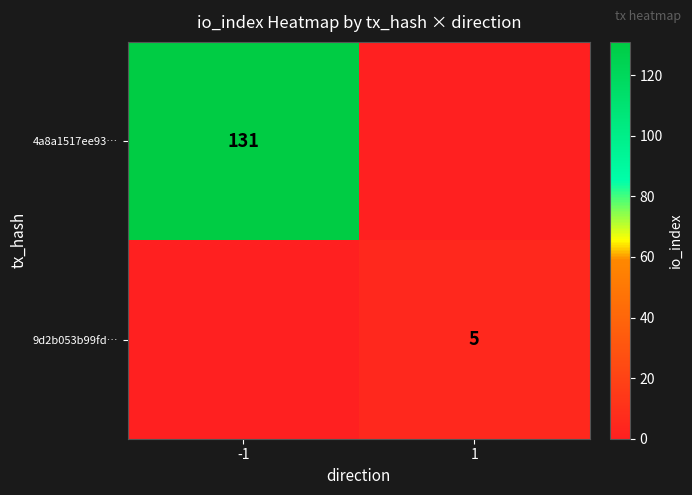

The 9d2b053b99fd… series shows 1 at 1. True or false?

False